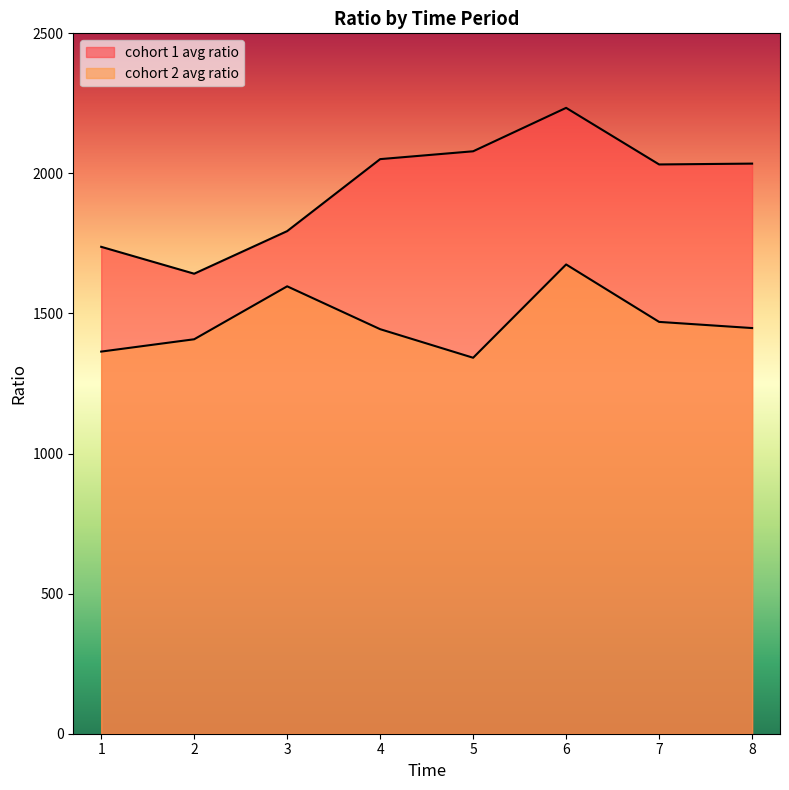

What are all the series names shown in the legend?

cohort 1 avg ratio, cohort 2 avg ratio